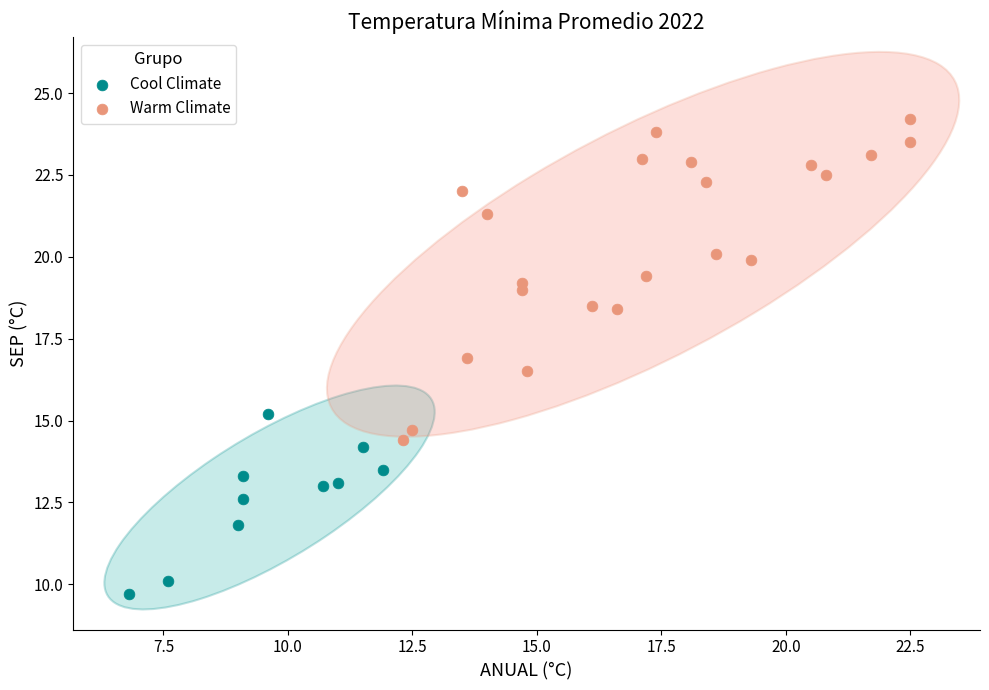

Which series contains the lowest Y value?

Cool Climate